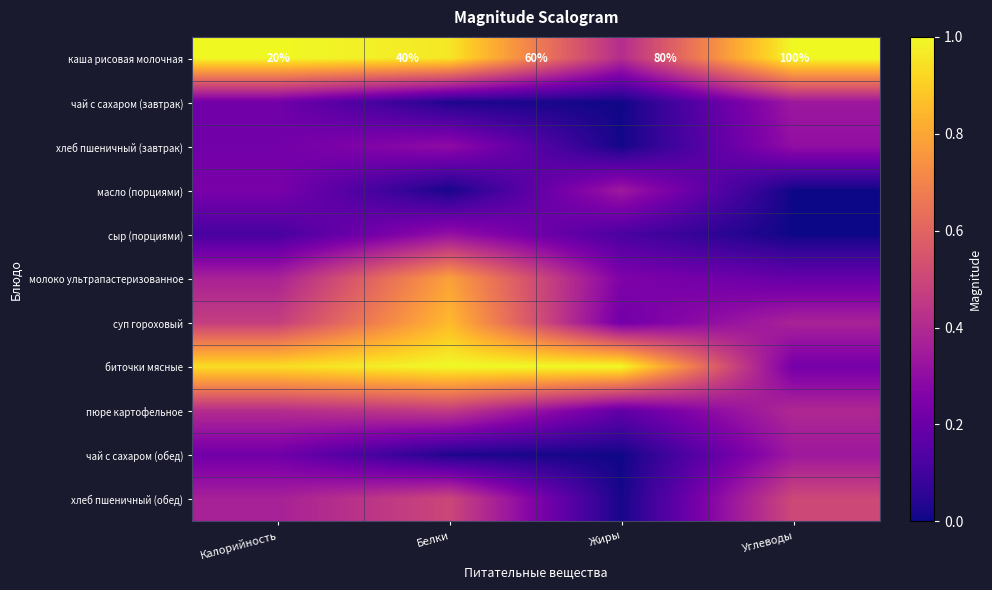

What is the average value of the хлеб пшеничный (обед) series?

0.3